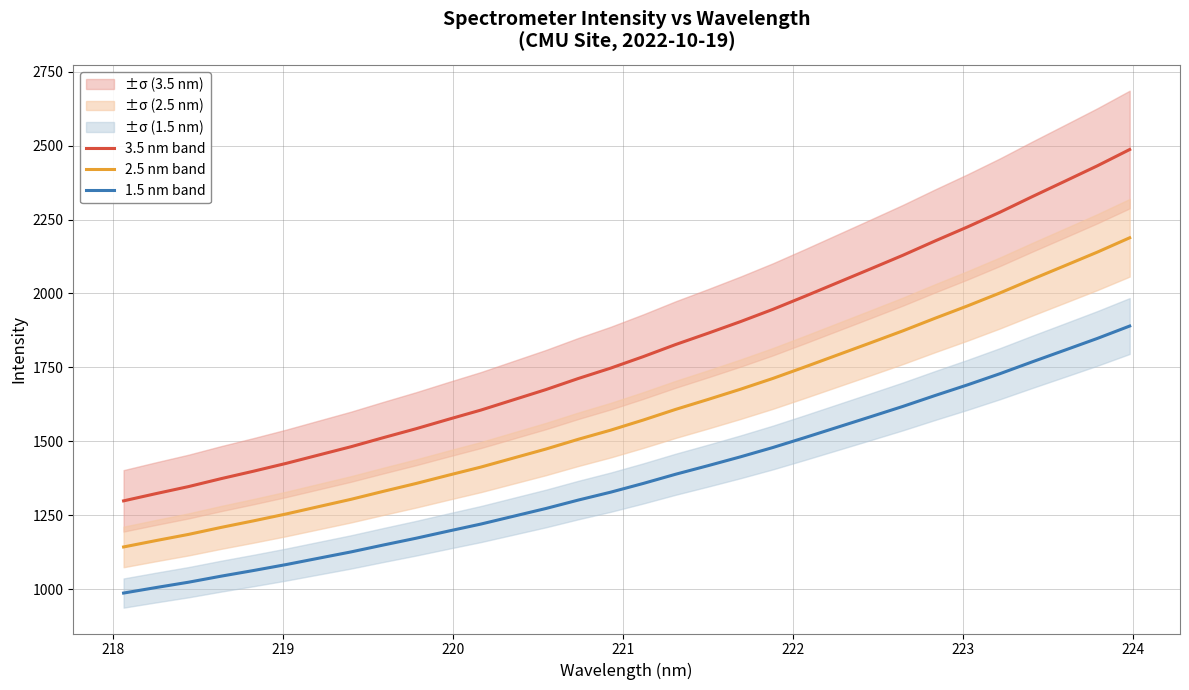

List the series in order of their peak value, highest first.

3.5 nm band, 2.5 nm band, 1.5 nm band